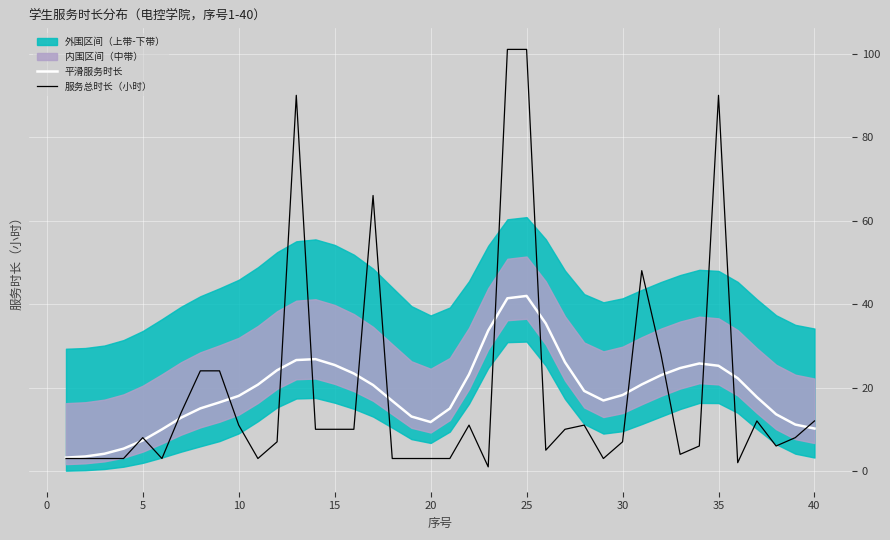

How many lines are shown in the chart?

2